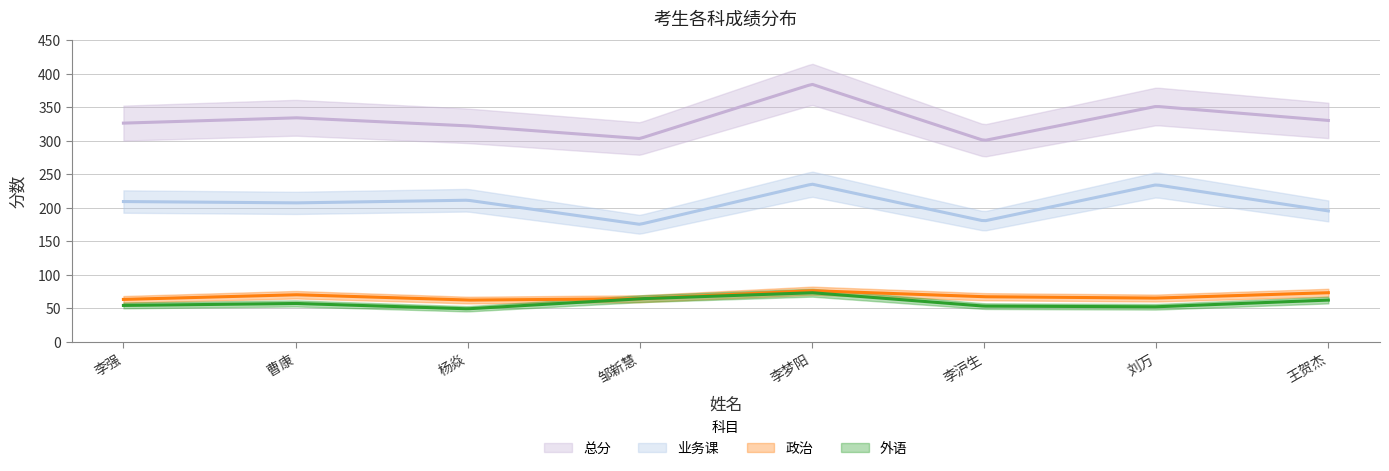

How many interior local valleys does the 业务课 series have?

3